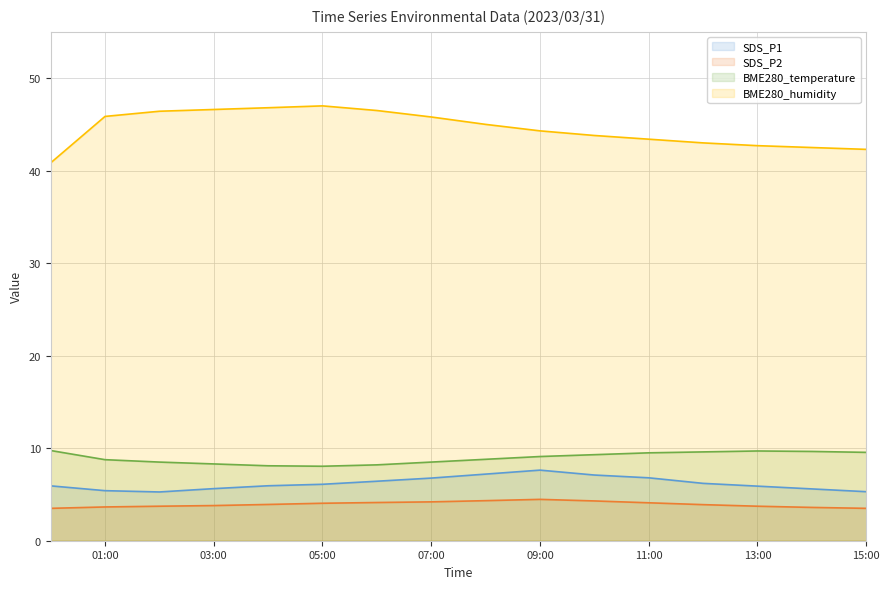

True or false: SDS_P2 has more than 0 points higher than both neighbors.

True